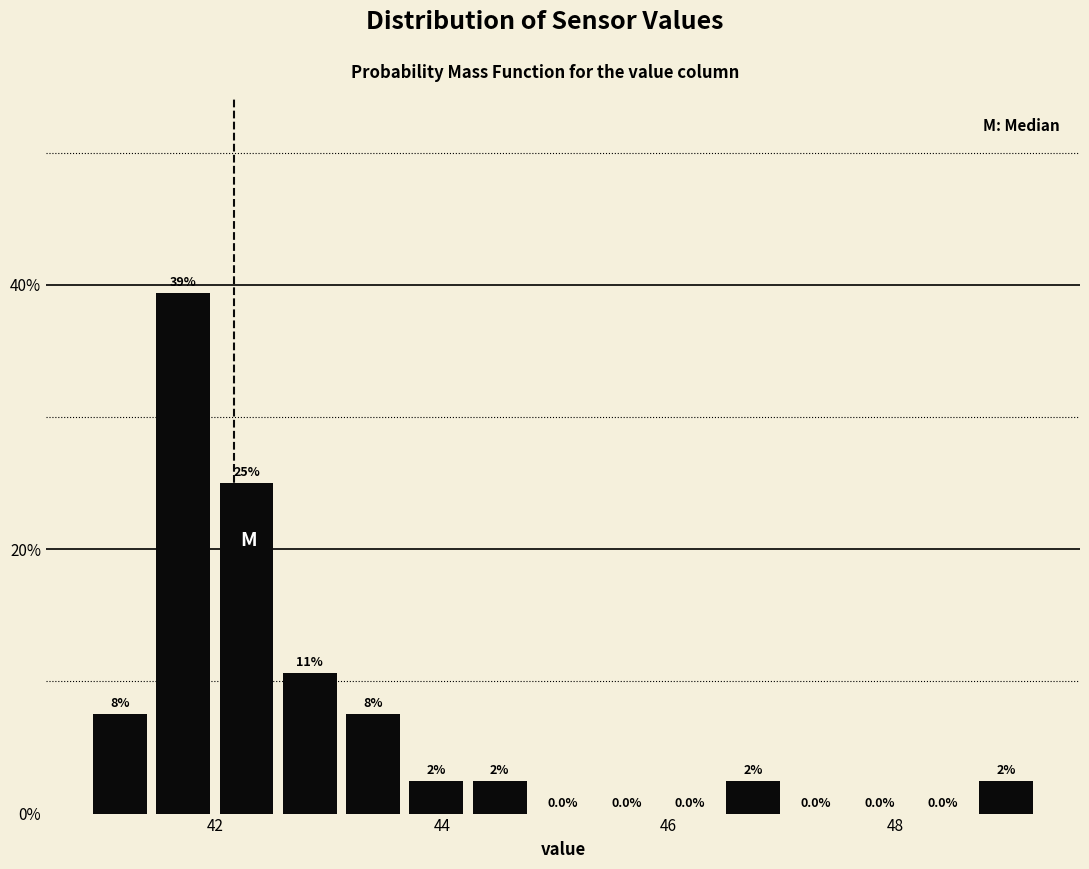

Read against the x-axis, roughly where is the centre of the tallest bar?

41.8